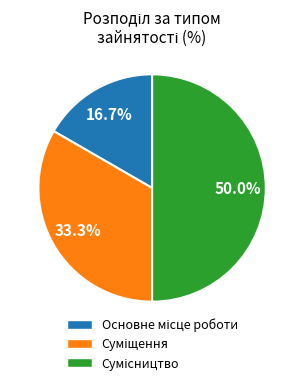

How much of the chart is everything except Основне місце роботи?

83.3%